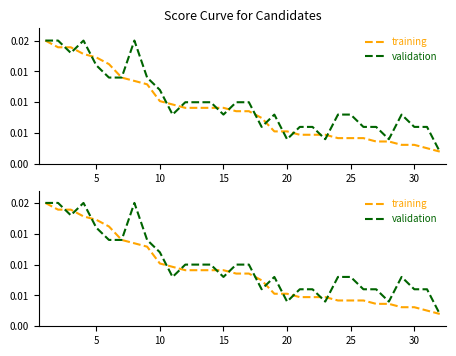

Which series has the largest total across all categories?

validation